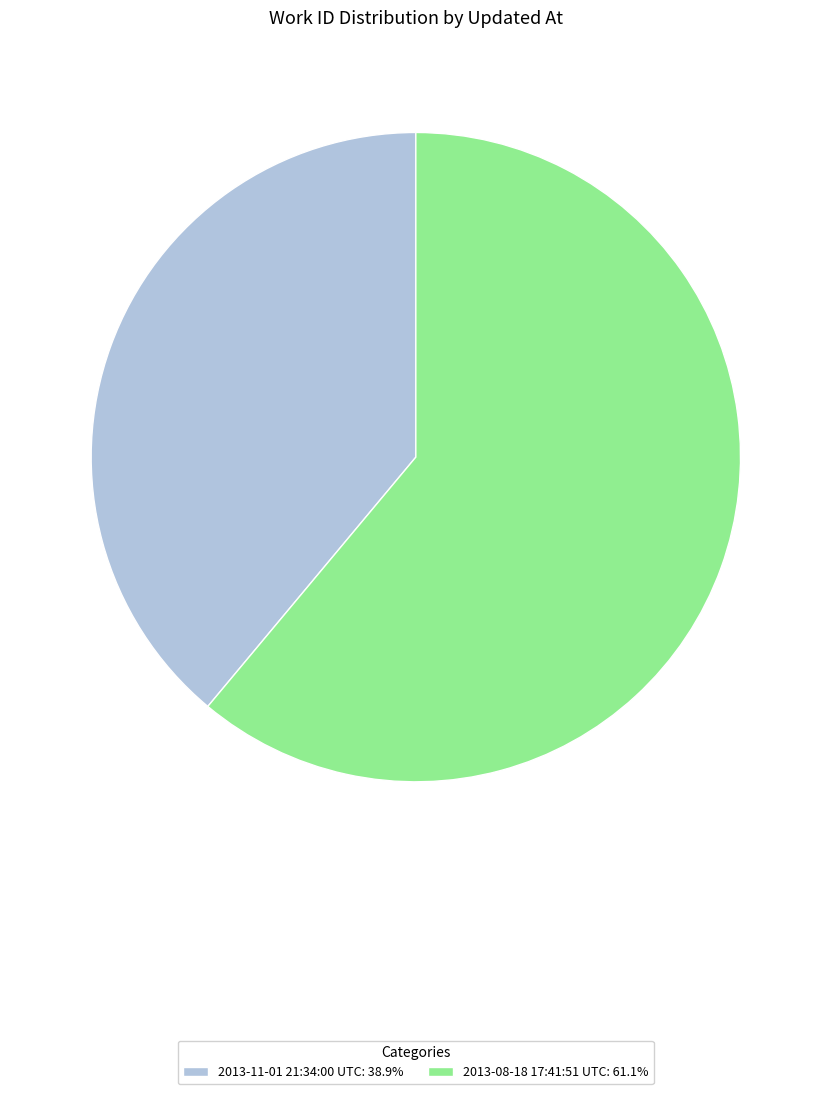

Approximately how many times larger is the value at 2013-08-18 17:41:51 UTC compared to 2013-11-01 21:34:00 UTC?

1.6